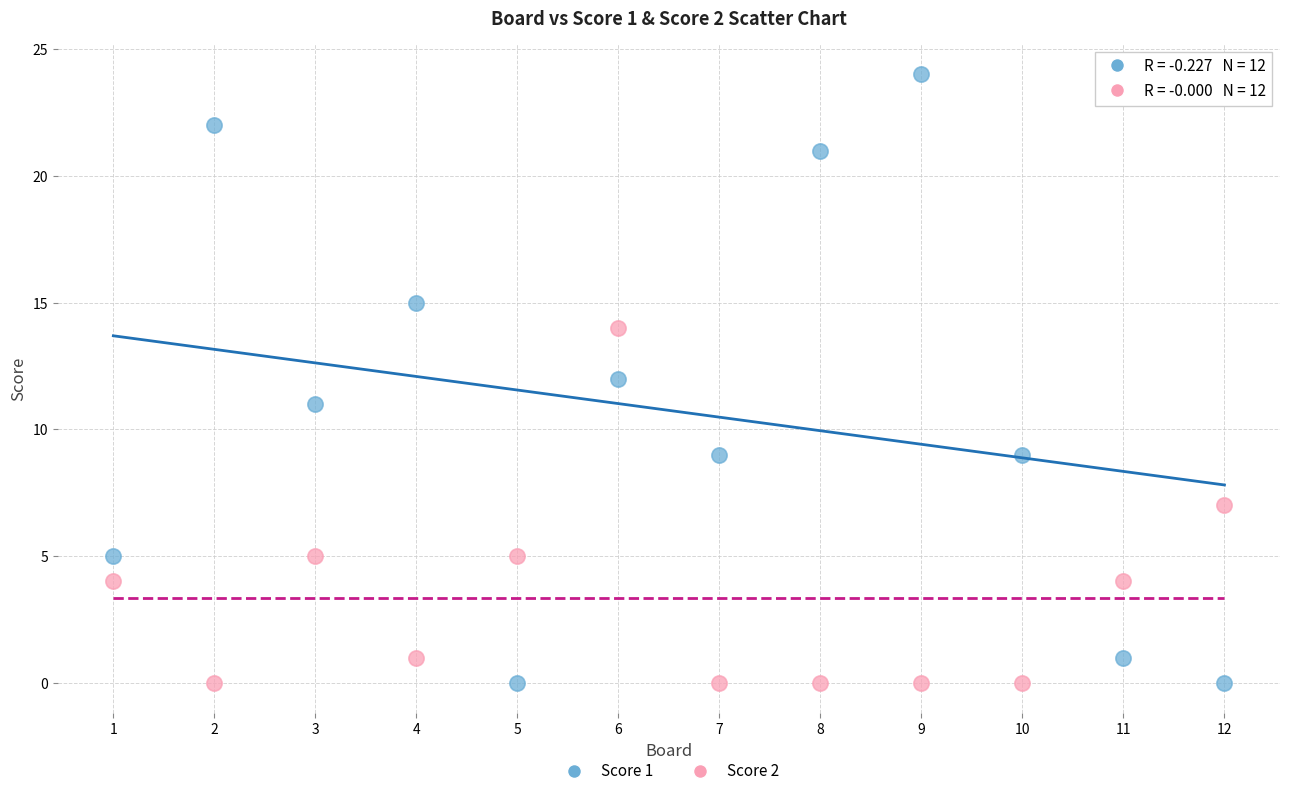

Which series reaches the maximum Y coordinate?

Score 1